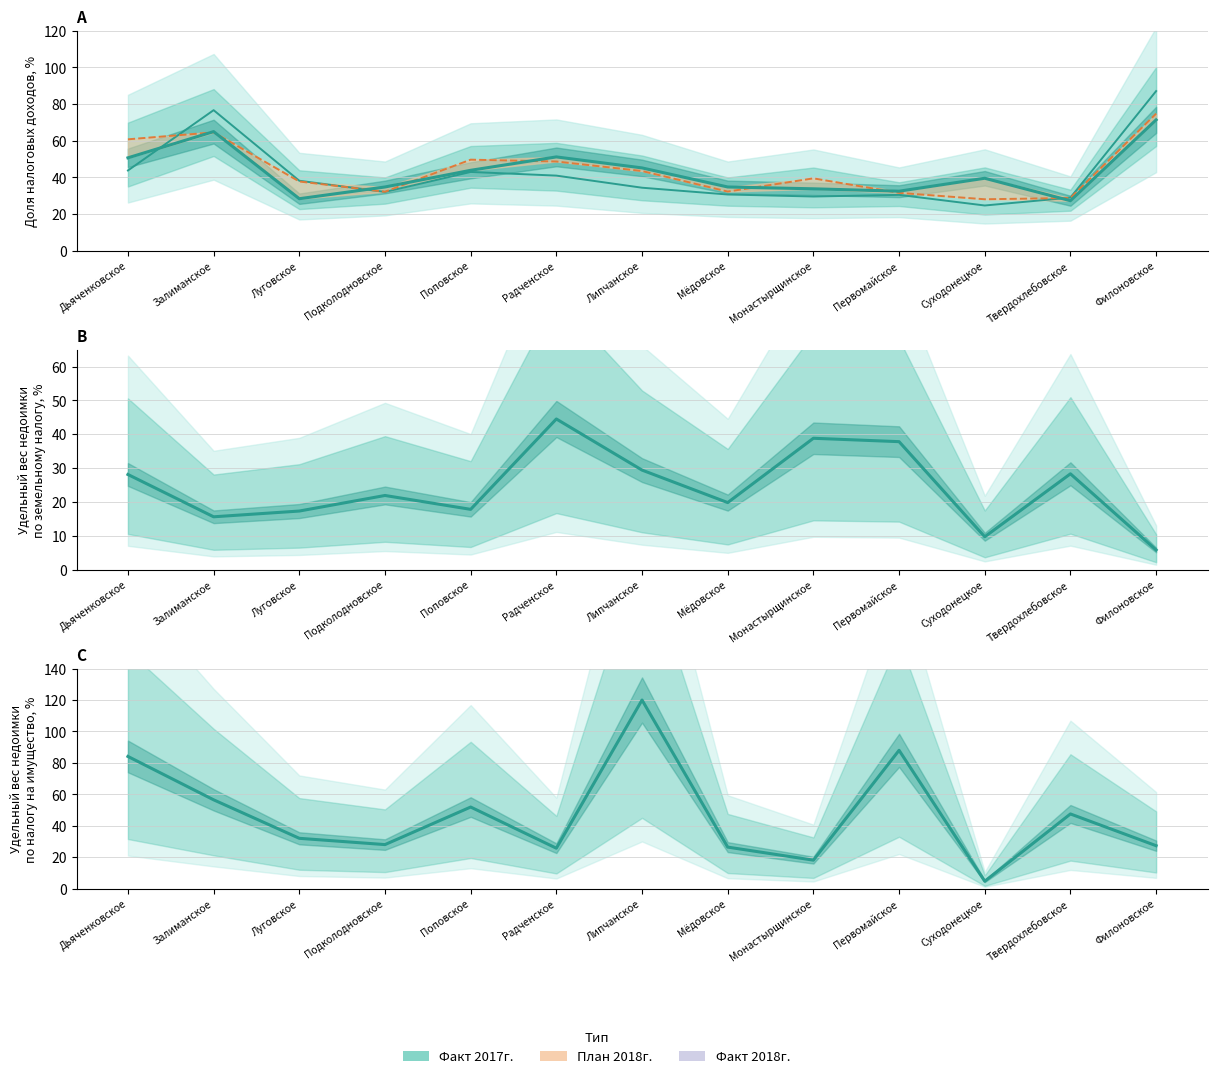

The Факт 2018г. (недоимка имущество) series shows 1.6 at Суходонецкое. True or false?

False